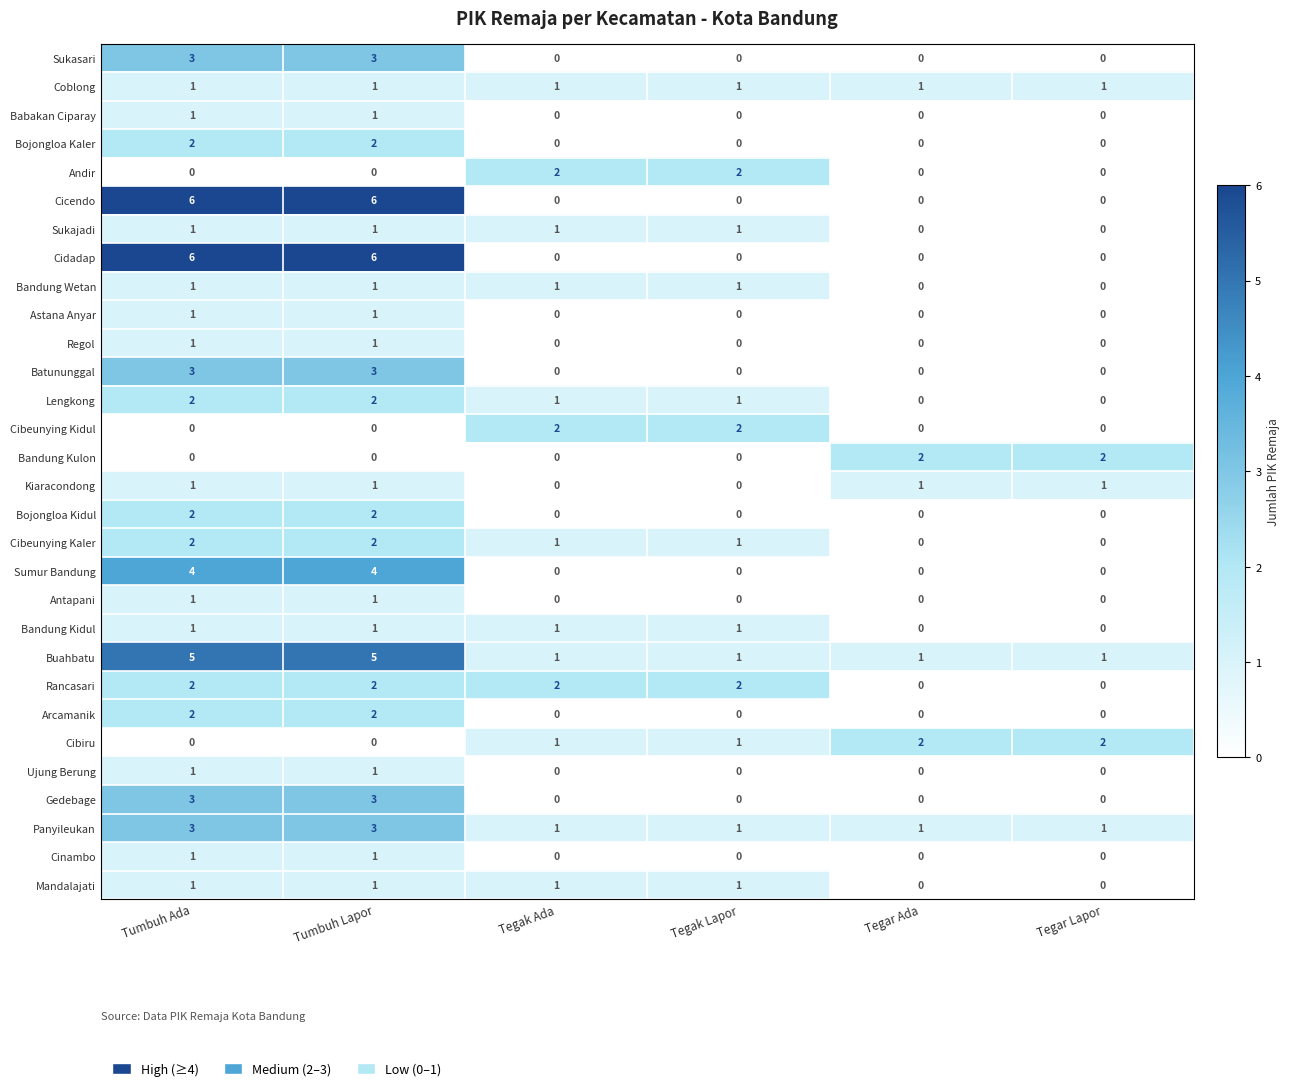

What is the difference between the maximum and second lowest values in the Sumur Bandung series?

4